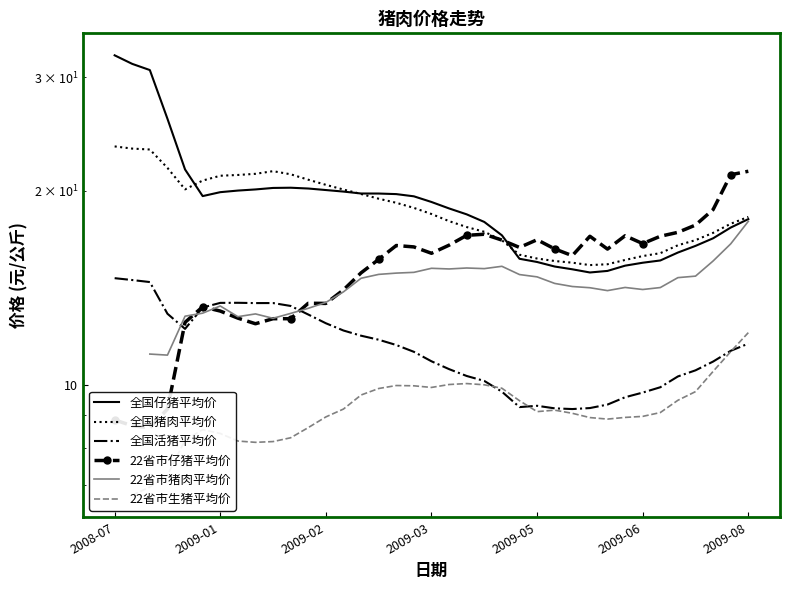

What is the difference between the highest and lowest values at 25?

7.1